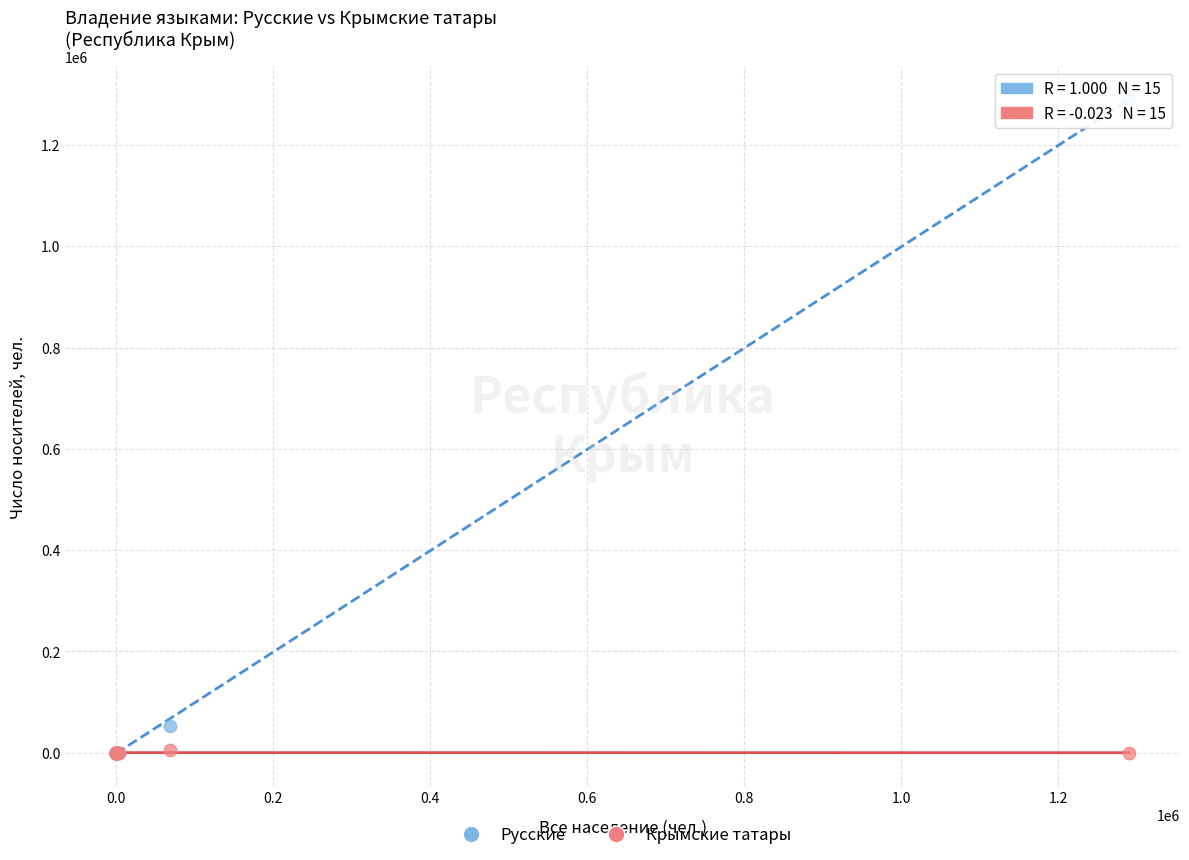

Across all series, what Y value is closest to 645134?

53257